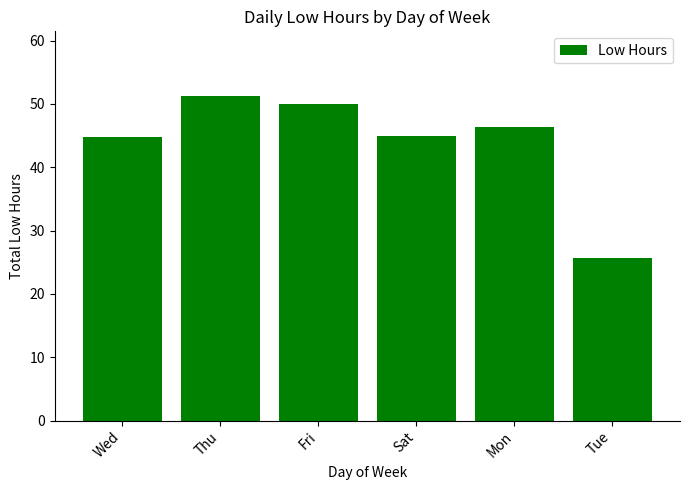

What is the smallest value displayed?

25.6